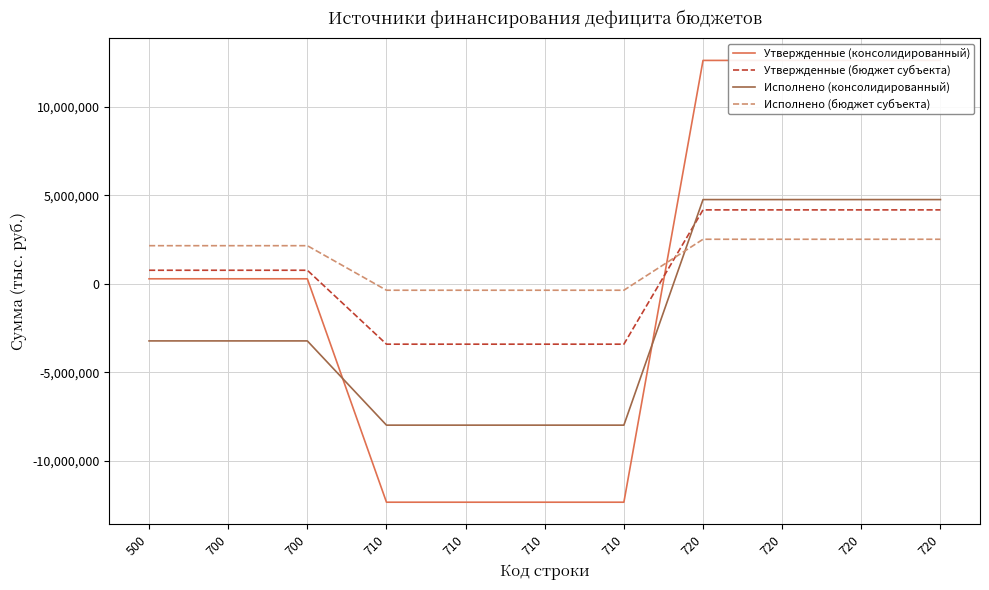

Does the chart display data point markers on the line(s)?

No